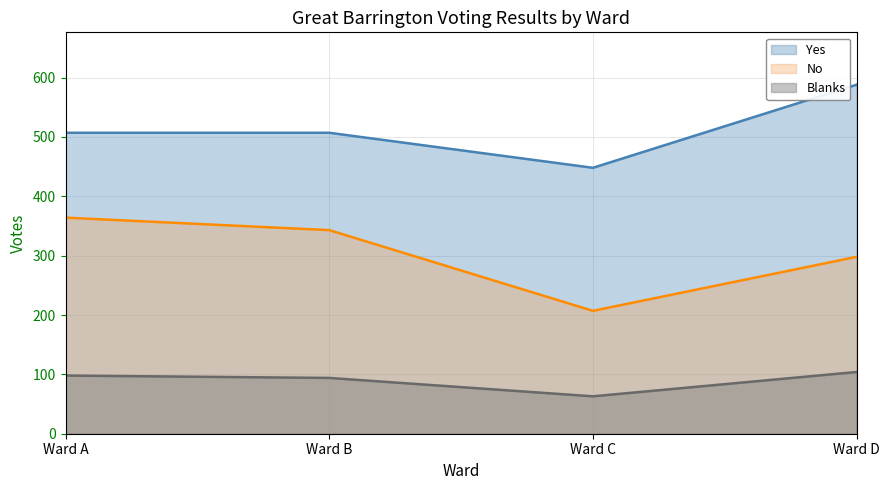

At which label does Yes reach its peak?

Ward D